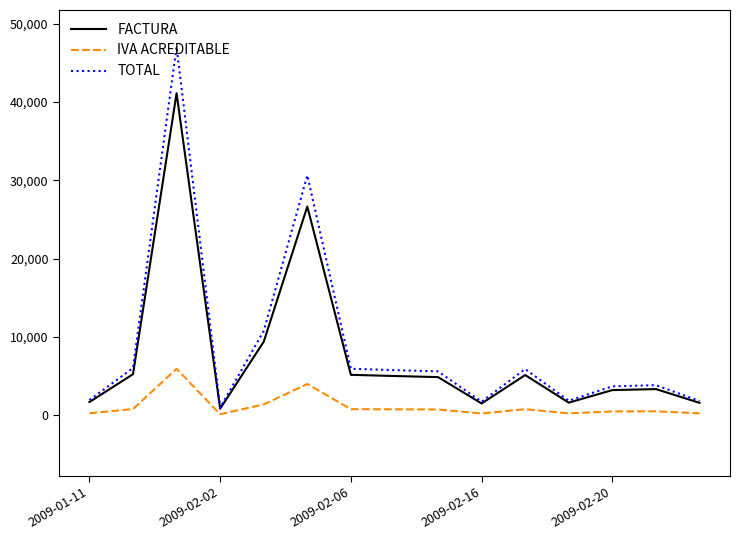

Which series has the largest range (max minus min)?

TOTAL